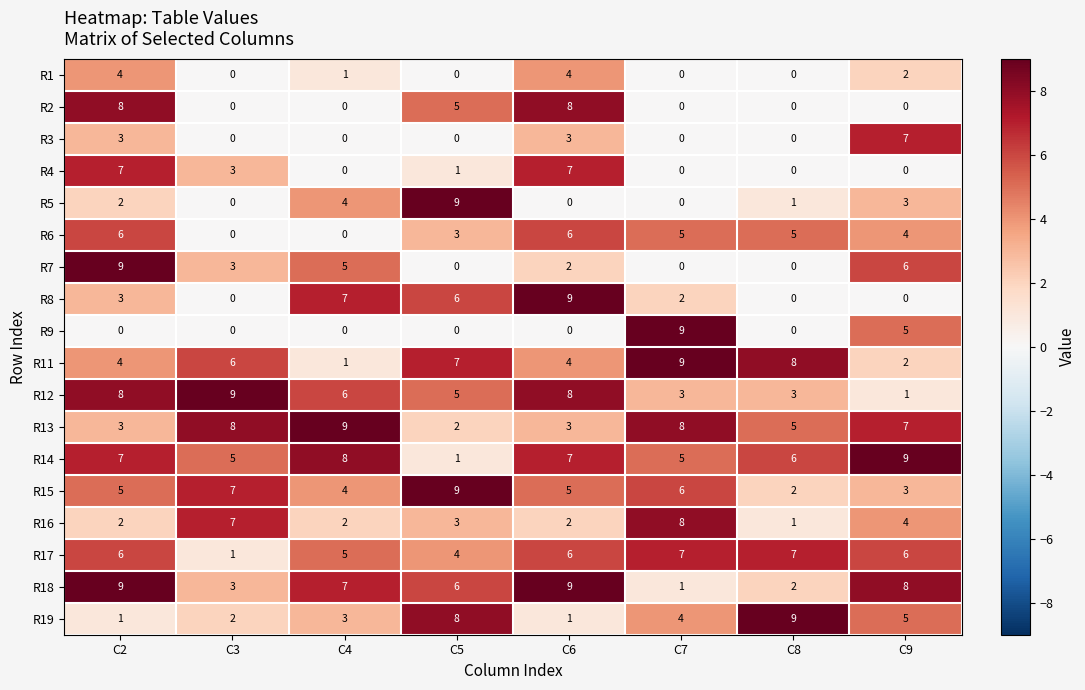

Read the R18 value at C2.

9